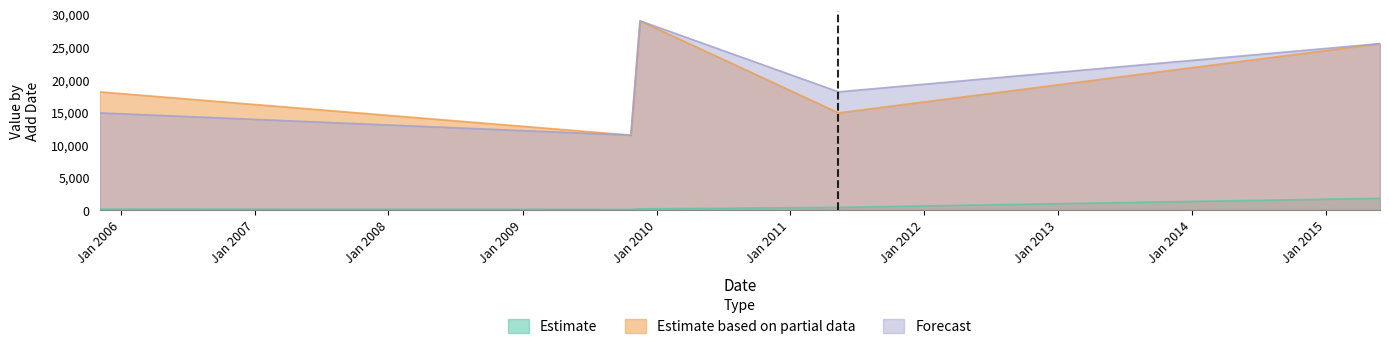

At which category is the sum across all series the highest?

11/17/2009